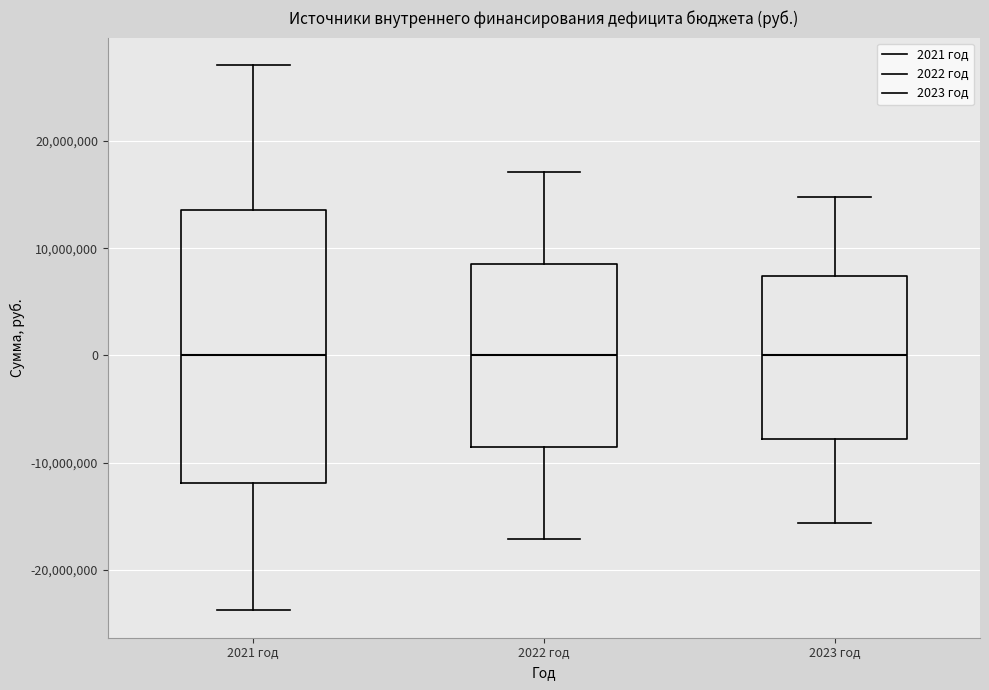

Where is the upper edge of the box for 2021 год on the y-axis? The values are not printed on the chart, so give them approximately, as read against the axis.

14000000